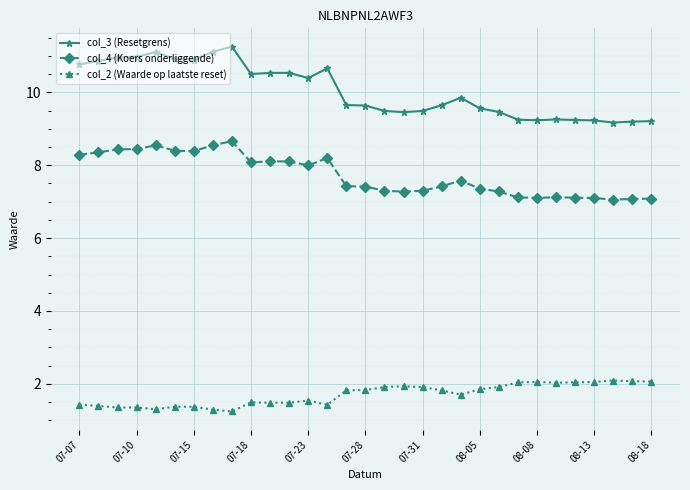

Which series has the largest total across all categories?

col_3 (Resetgrens)